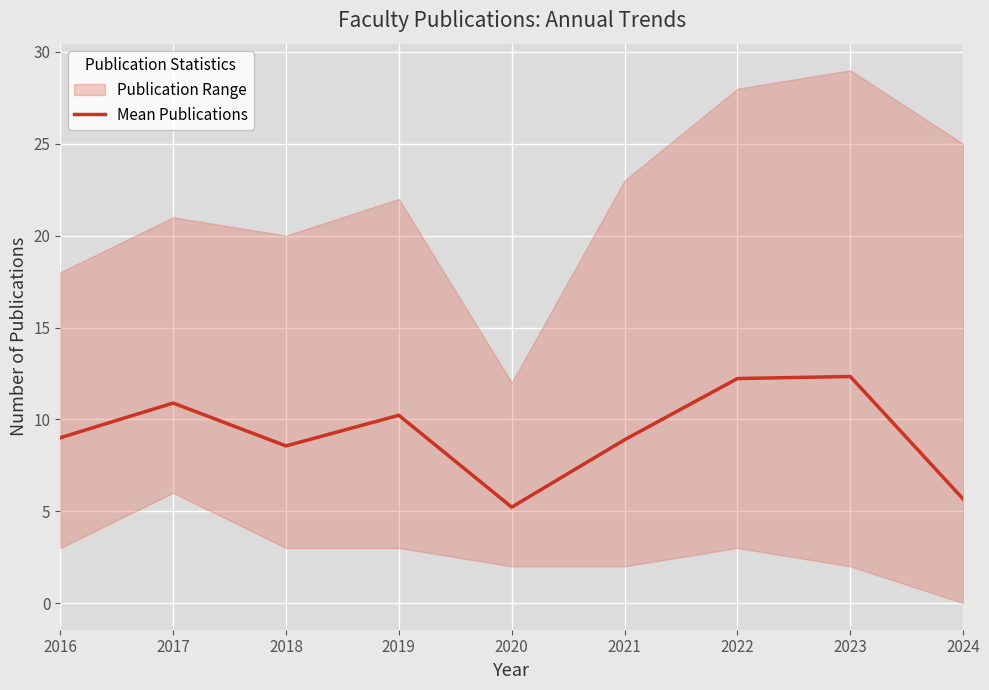

Reading left to right, extract all data points from this chart.

2016=9.0	2017=10.9	2018=8.6	2019=10.2	2020=5.2	2021=8.9	2022=12.2	2023=12.3	2024=5.7